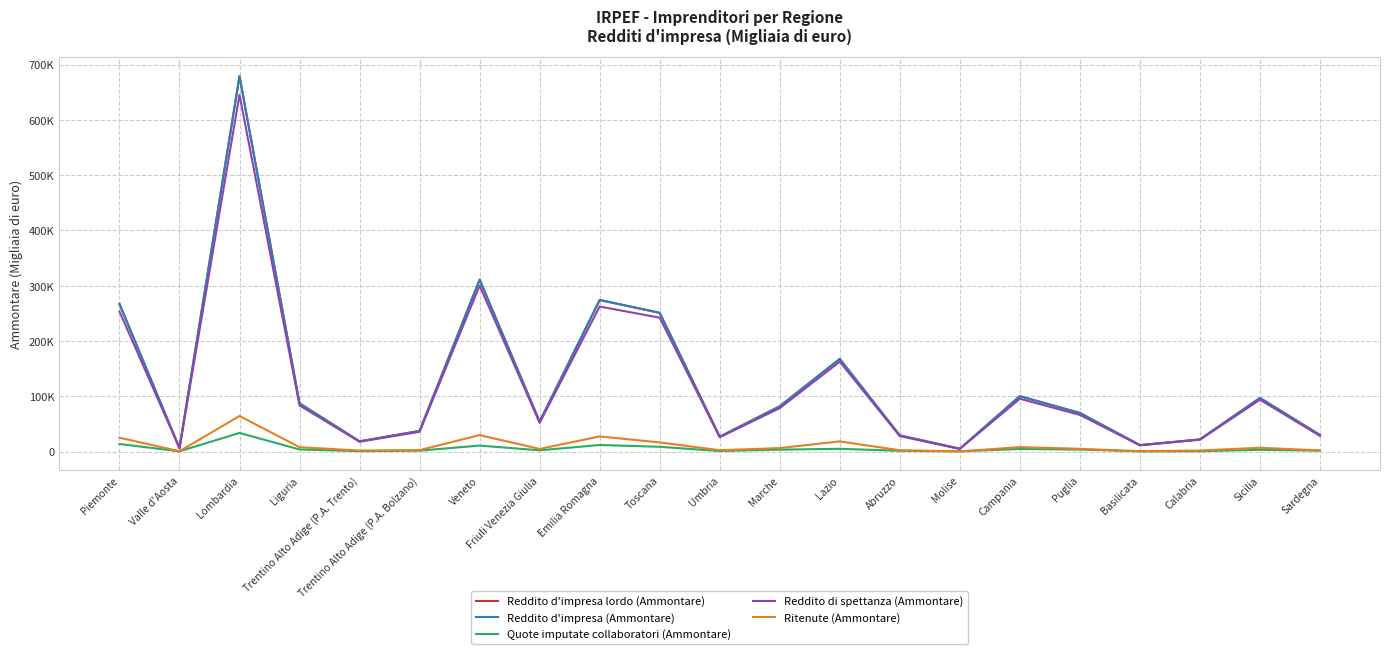

What is the average value of the Reddito di spettanza (Ammontare) series?

119684